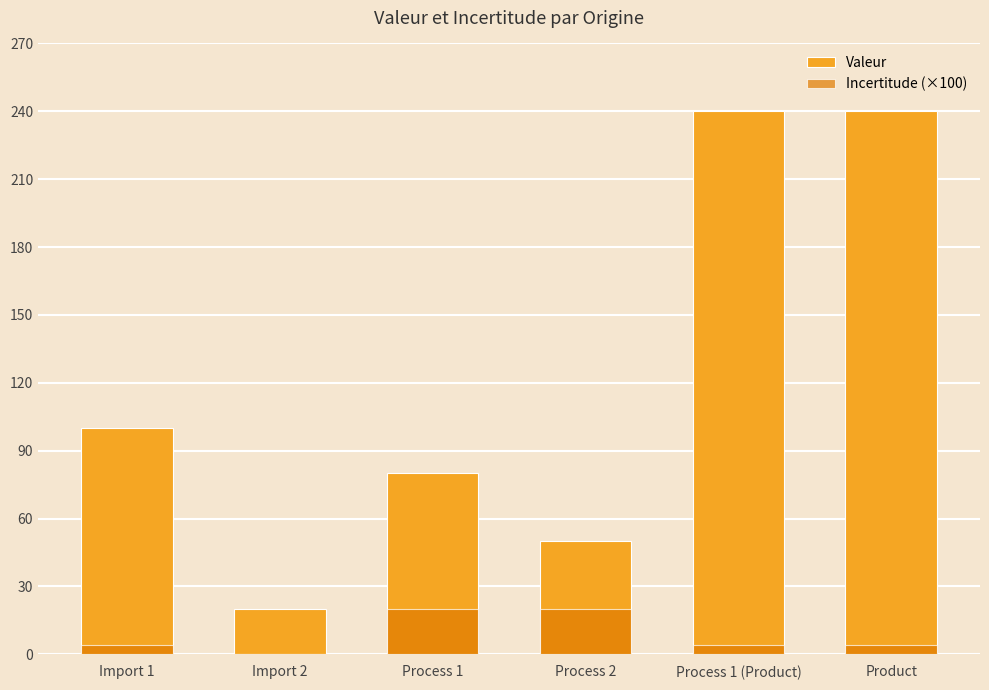

Which series has the largest total across all categories?

Valeur